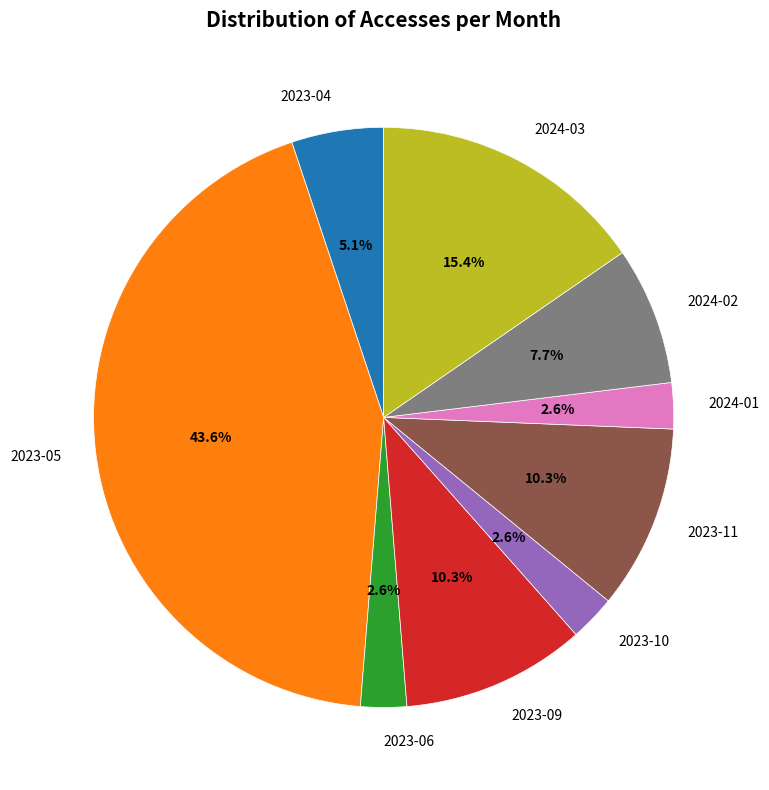

Which category has the biggest portion of the pie?

2023-05